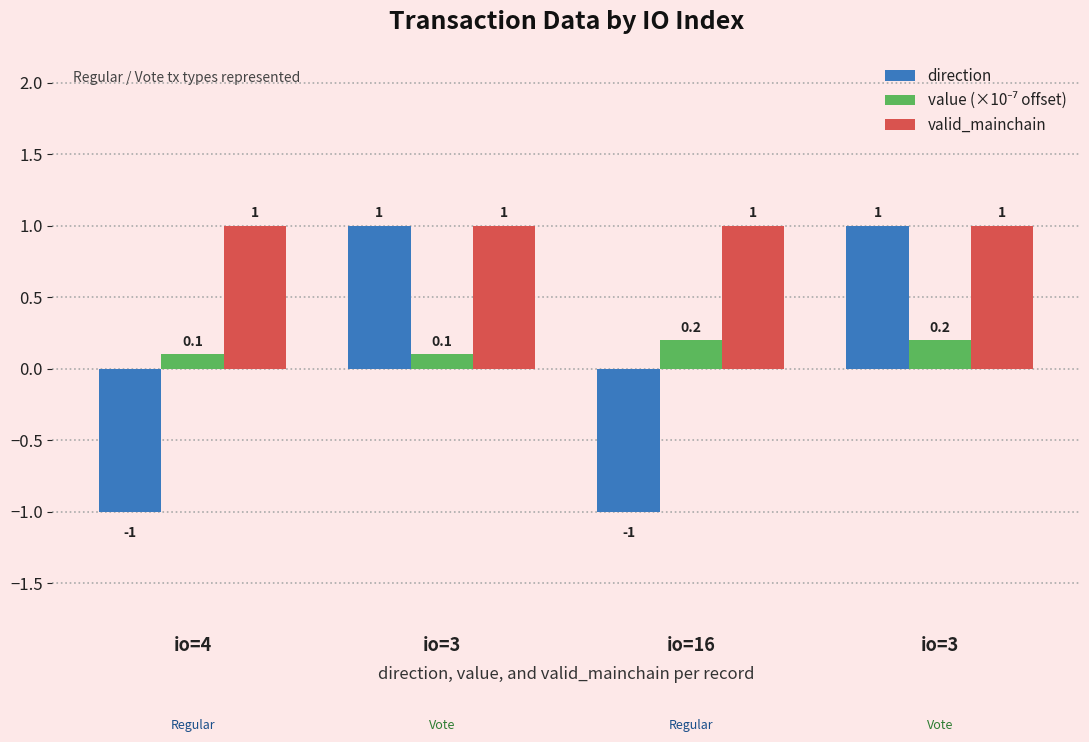

Reading right to left, what are all the values shown in this chart?

direction: 1.0	-1.0	1.0	-1.0
value (×10⁻⁷ offset): 0.2	0.2	0.1	0.1
valid_mainchain: 1.0	1.0	1.0	1.0